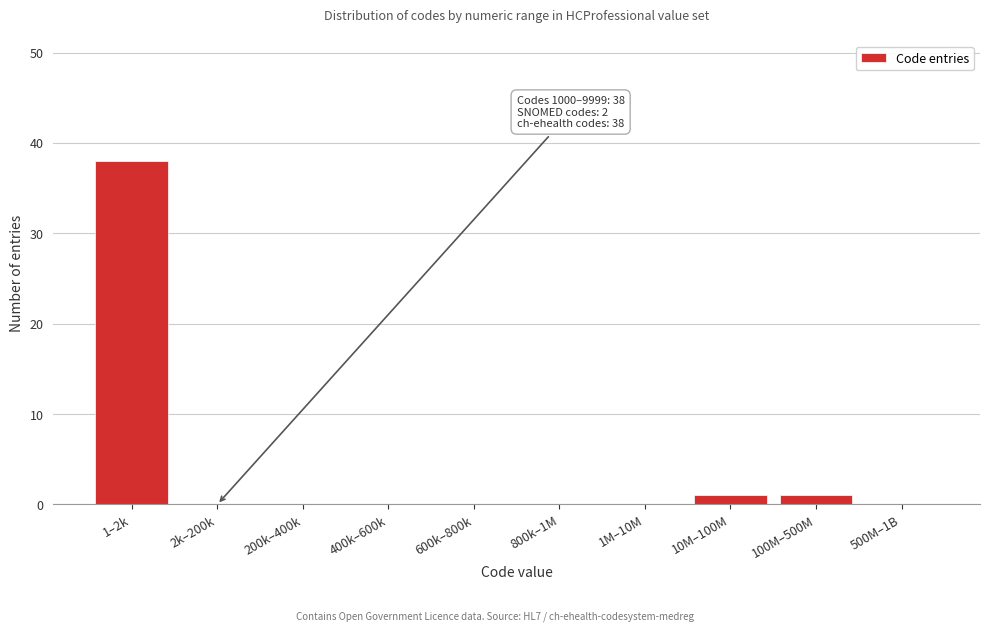

Reading left to right, extract all data points from this chart.

1–2k=38	2k–200k=0	200k–400k=0	400k–600k=0	600k–800k=0	800k–1M=0	1M–10M=0	10M–100M=1	100M–500M=1	500M–1B=0